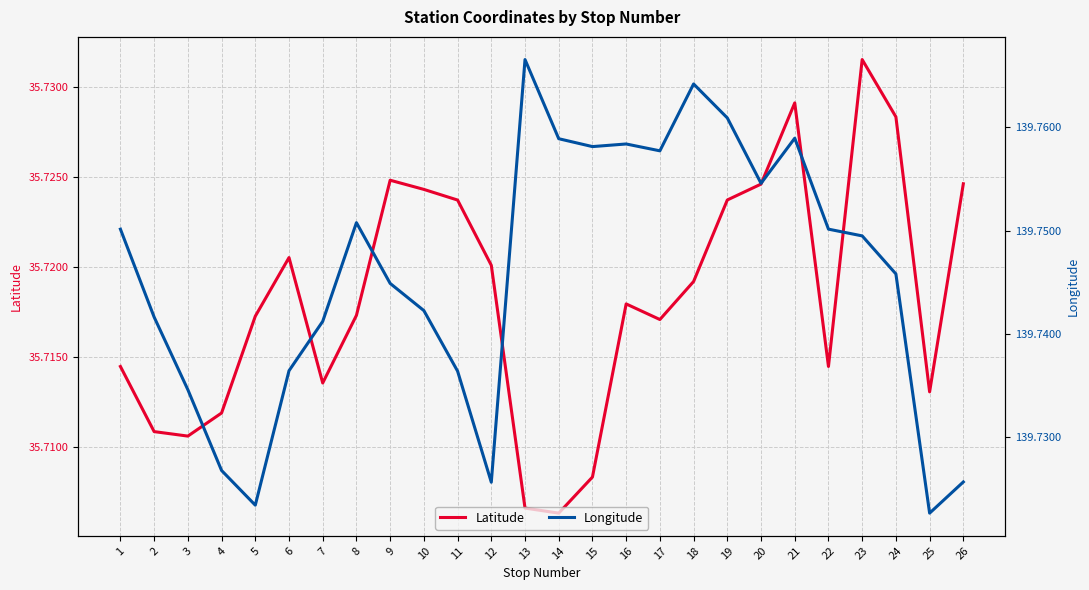

At which category does Latitude reach its first local peak?

6